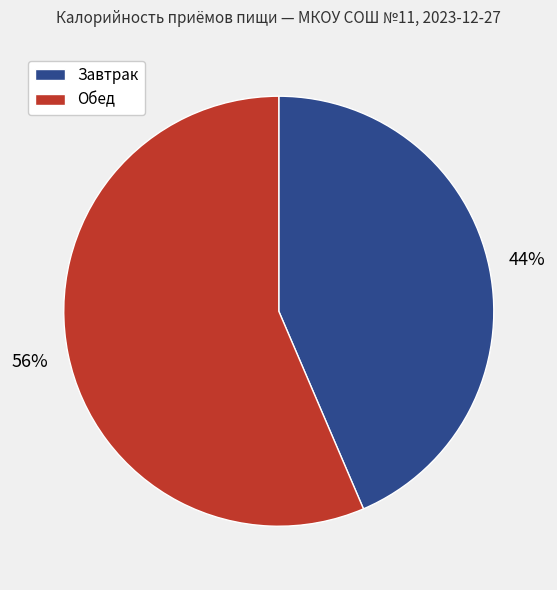

What is the ratio of the value at Завтрак to the value at Обед?

0.8